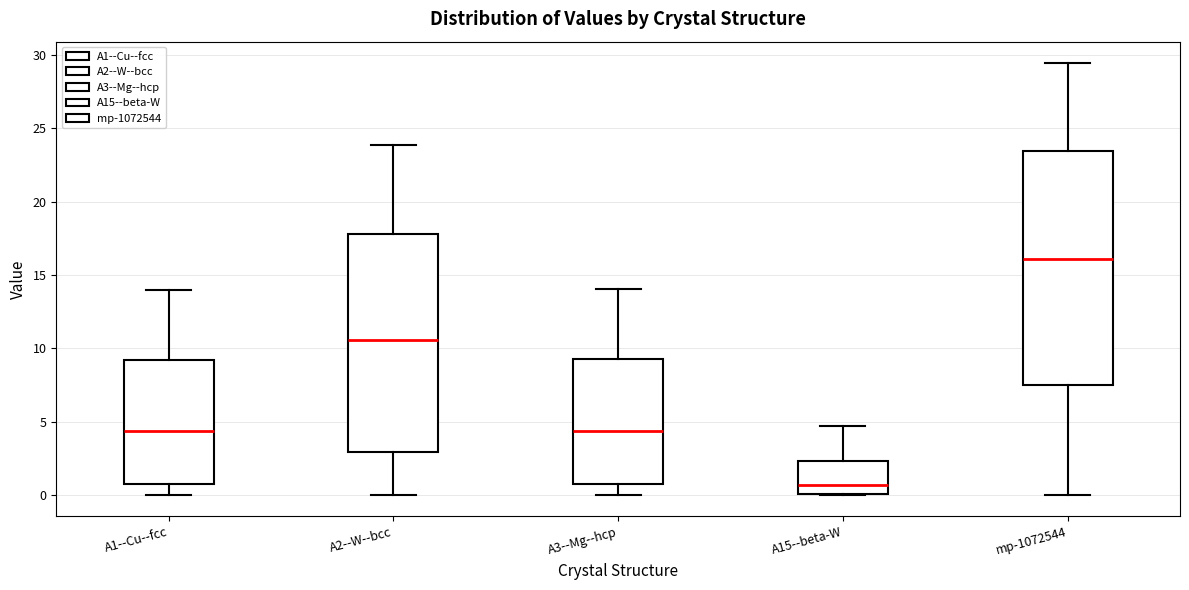

Reading left to right, transcribe this box plot: for each box, give where its median line is, the range the box spans, and where its two whiskers end, as read against the y-axis. The values are not printed on the chart, so give them approximately, as read against the axis.

A1--Cu--fcc: median 4.5, box 0.5 to 9.0, whiskers 0.0 to 14.0
A2--W--bcc: median 10.5, box 3.0 to 18.0, whiskers 0.0 to 24.0
A3--Mg--hcp: median 4.5, box 0.5 to 9.0, whiskers 0.0 to 14.0
A15--beta-W: median 0.5, box 0.0 to 2.5, whiskers 0.0 to 4.5
mp-1072544: median 16.0, box 7.5 to 23.5, whiskers 0.0 to 29.5